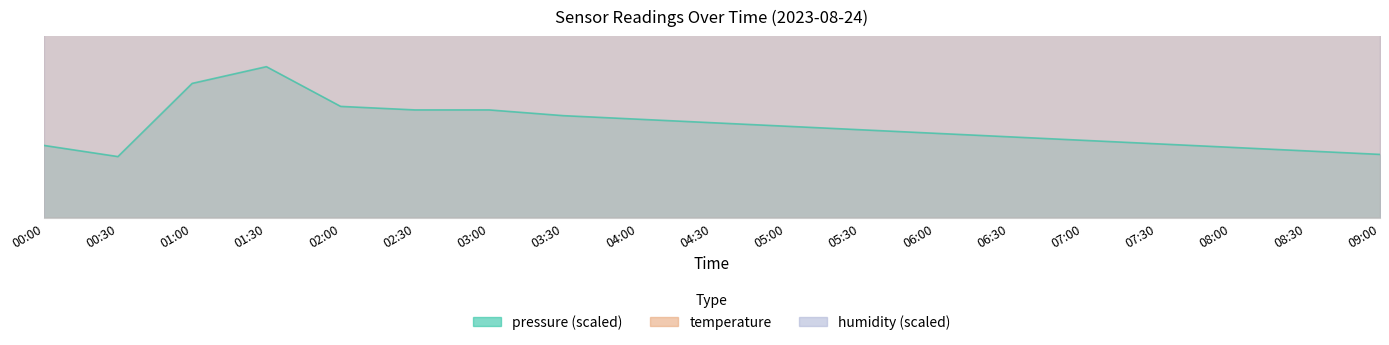

True or false: temperature has a value of 24.5 at 05:00.

True